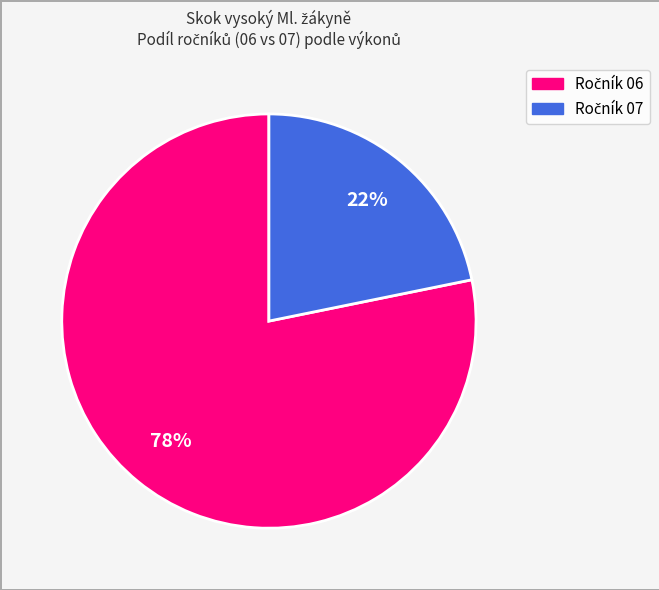

Is there a majority slice in this chart?

Yes